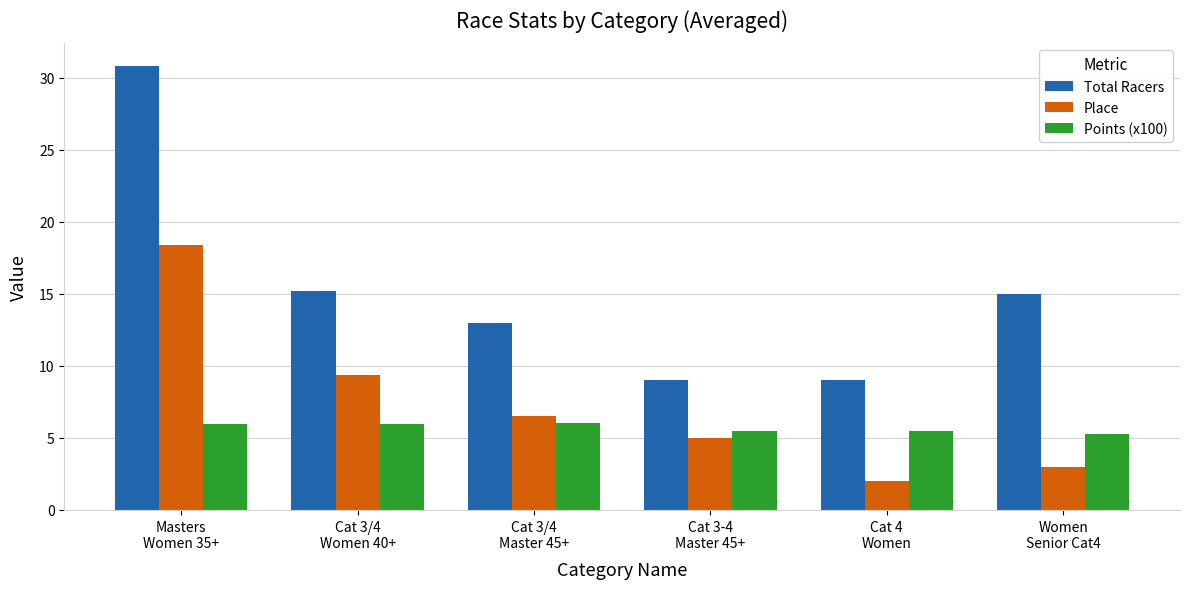

What is the sum of all Total Racers values?

92.1